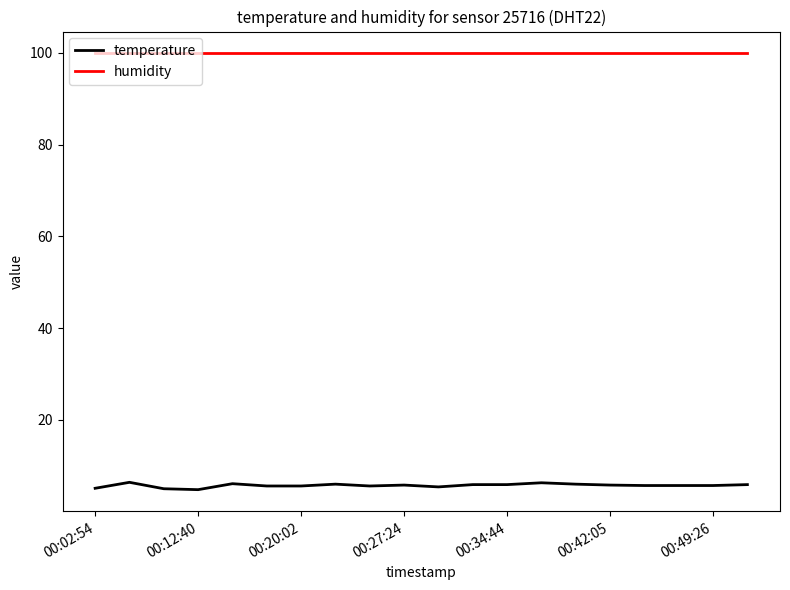

Which series has the largest total across all categories?

humidity